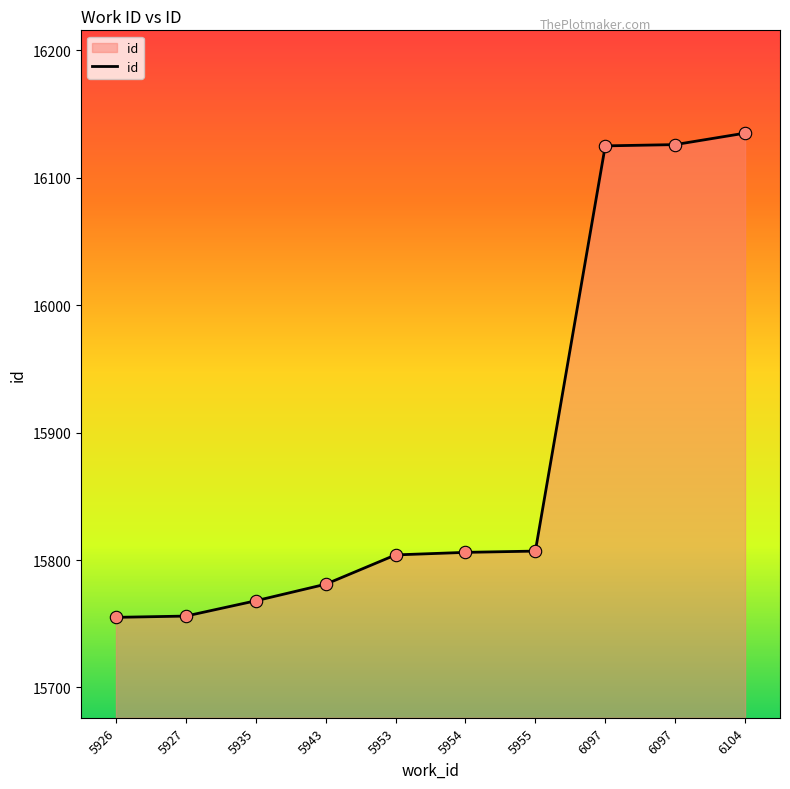

Approximately how many times larger is the value at 5926 compared to 5927?

1.0